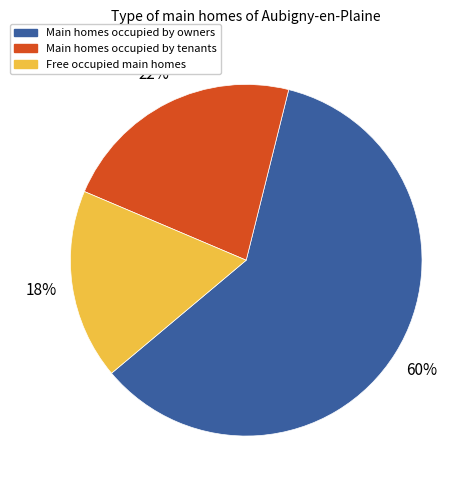

Does any single category account for the majority?

Yes